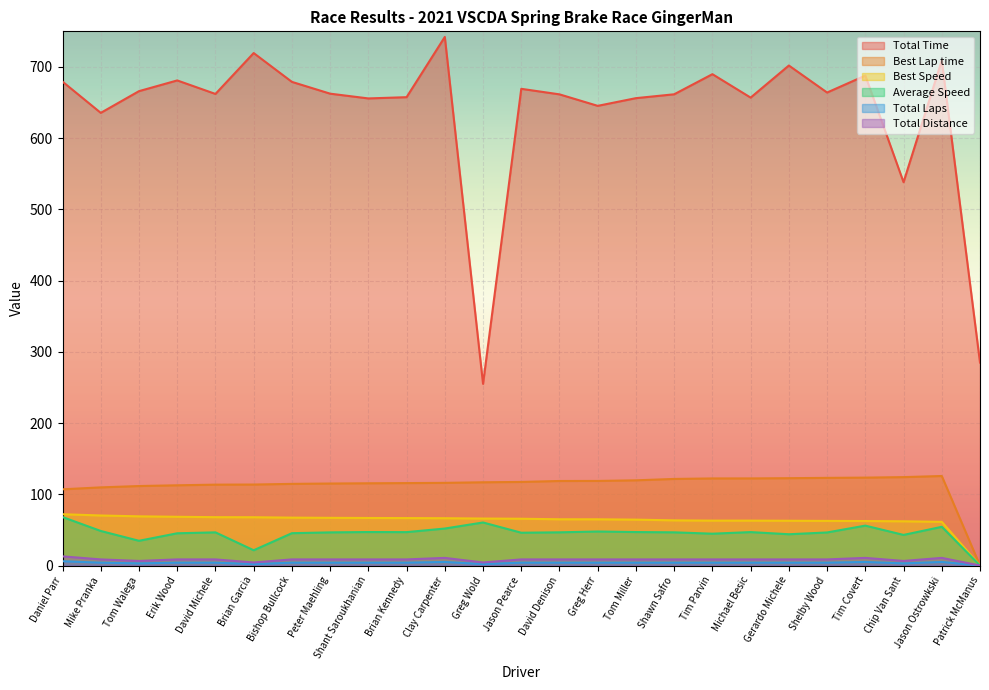

At which category does Total Time reach its first local peak?

Erik Wood